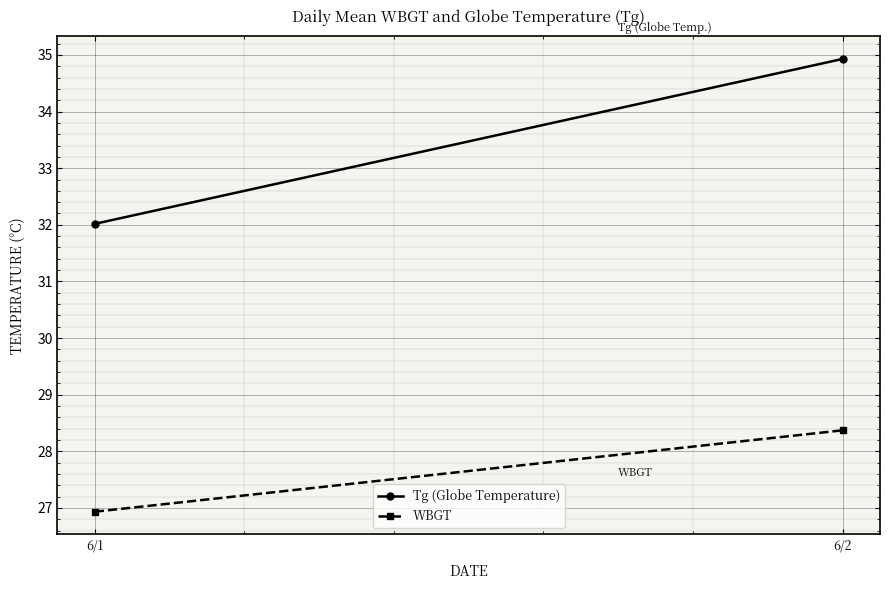

What is the difference between the maximum and minimum values in the WBGT series?

1.4